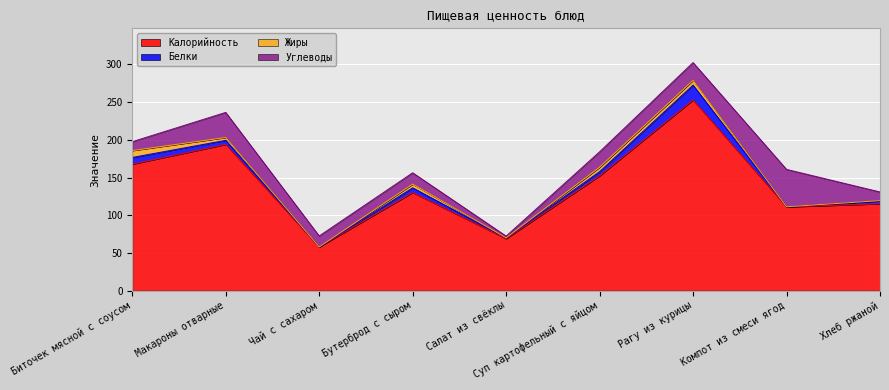

How many distinct data groups are displayed?

4